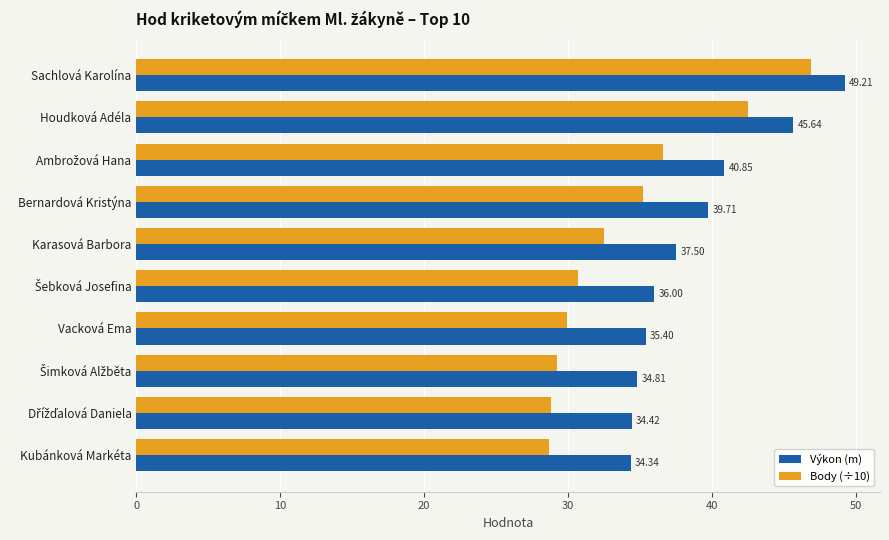

Rank the series by their maximum value, from highest to lowest.

Výkon (m), Body (÷10)